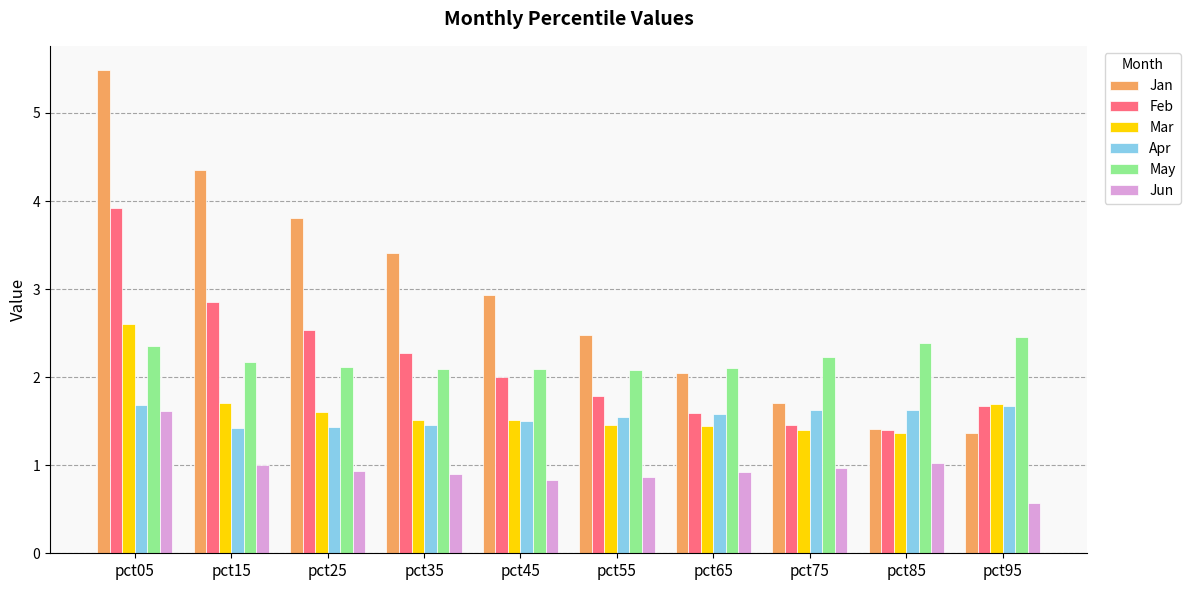

What is the highest value of the Feb series?

3.9